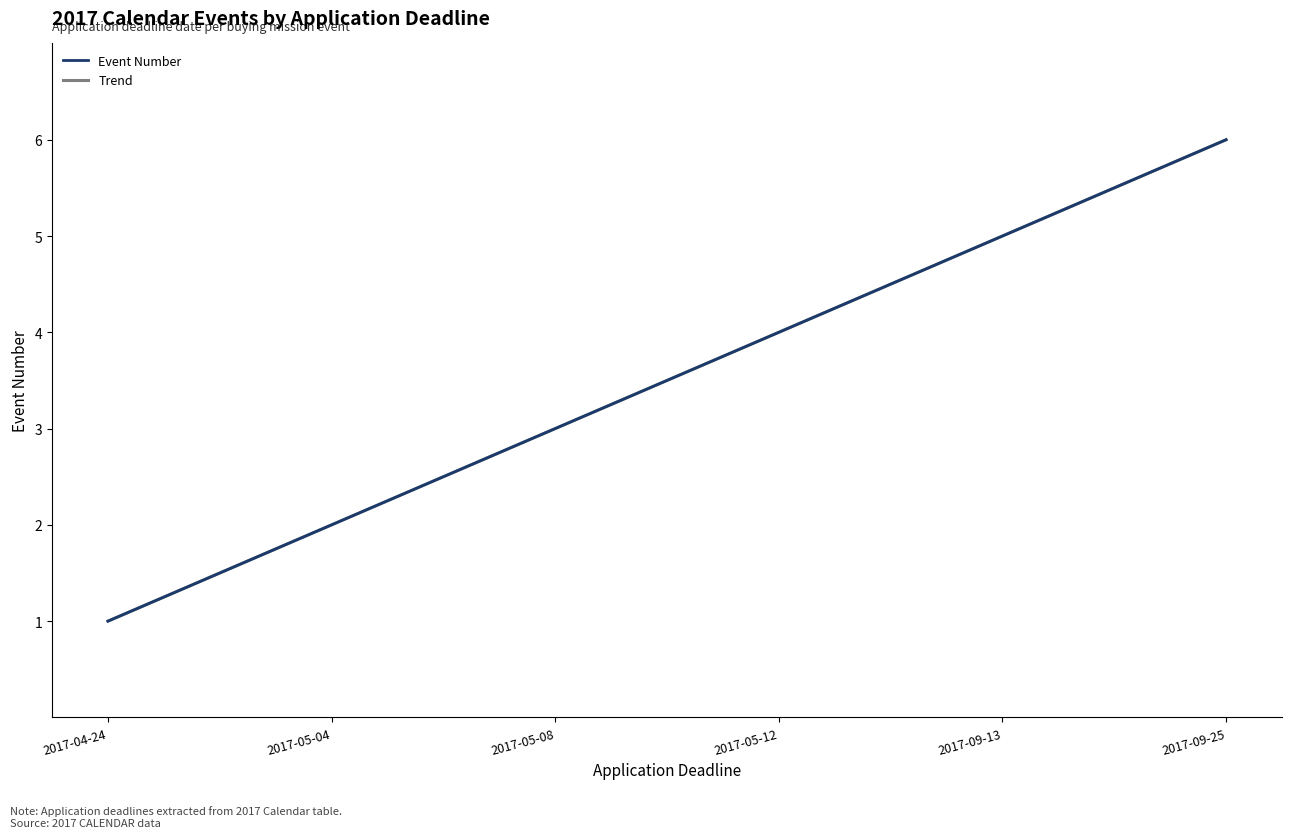

Does the chart display data point markers on the line(s)?

No